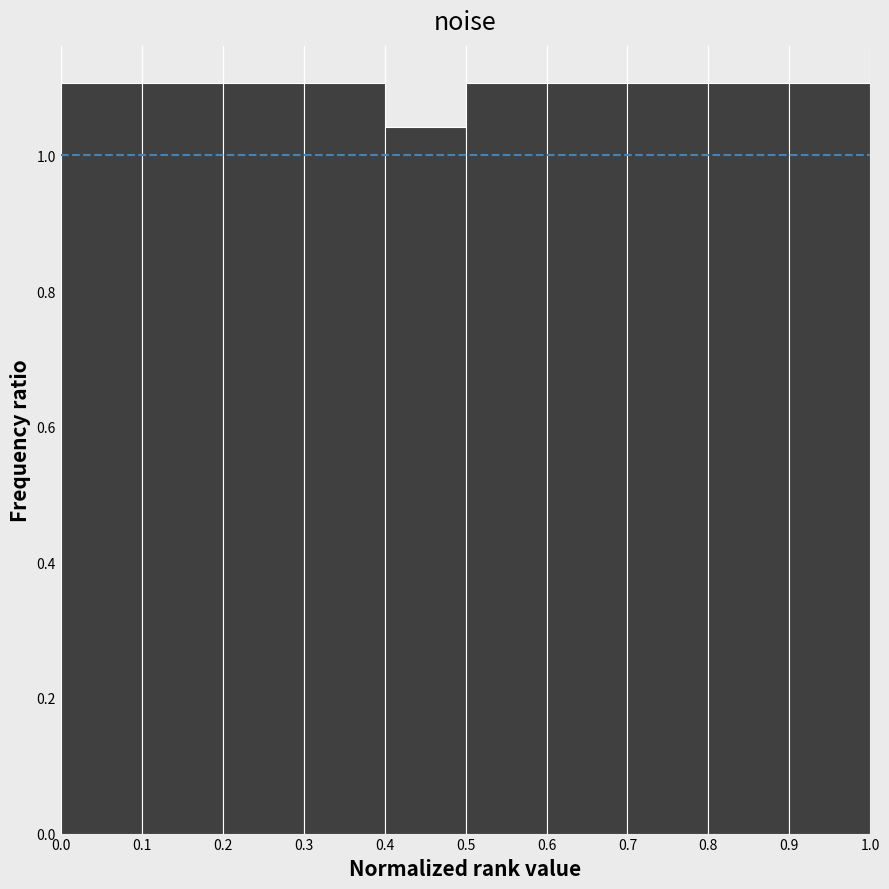

How tall is the bar that spans 0.3 to 0.4 on the x-axis? The values are not printed on the chart, so give them approximately, as read against the axis.

1.10